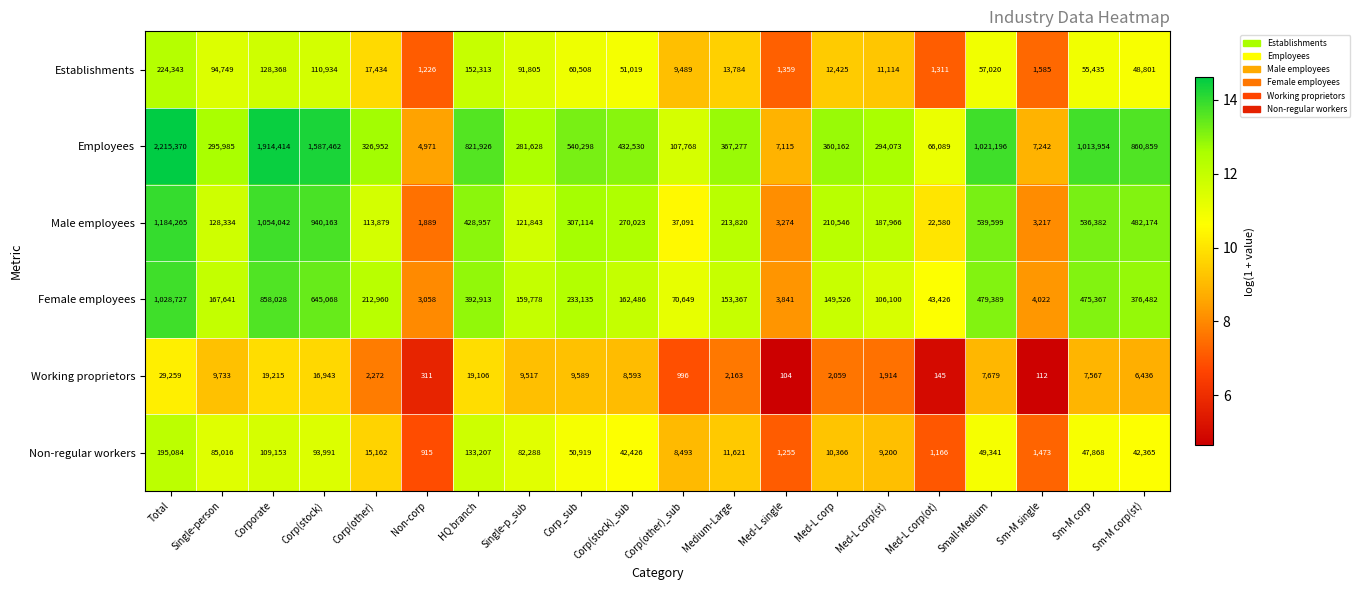

Is the value of Employees at HQ branch greater than the value of Female employees at Med-L corp?

Yes